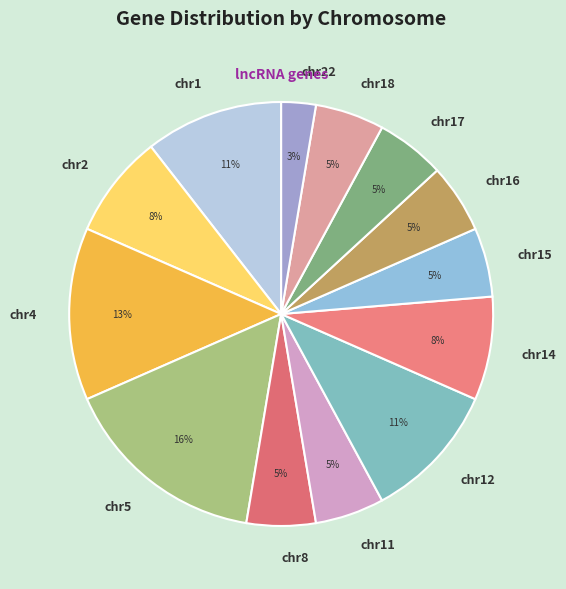

Combined, do chr5 and chr18 account for over 50%?

No